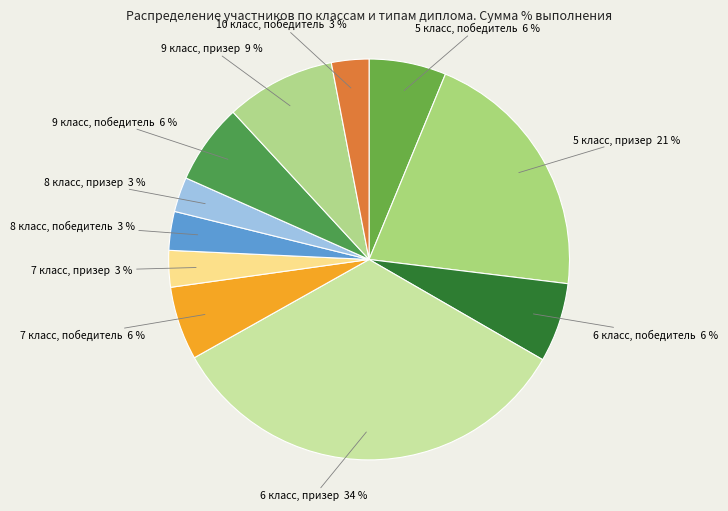

Count the number of slices in the pie.

11